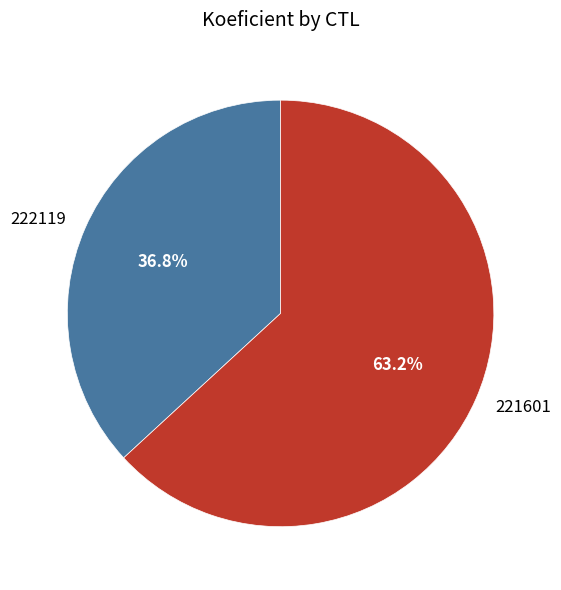

Which category accounts for the majority?

221601